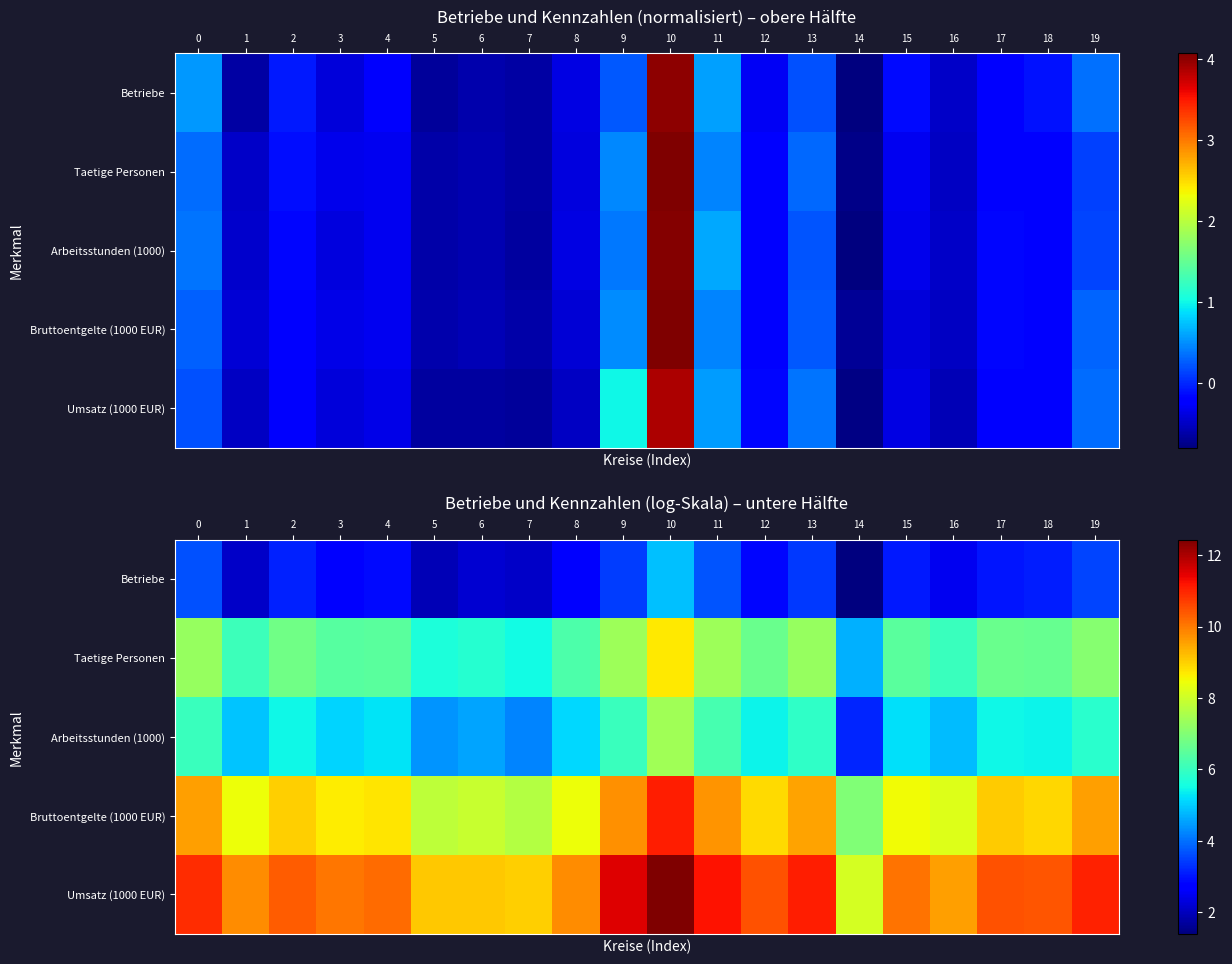

Between 19 and 1, which is larger?

19